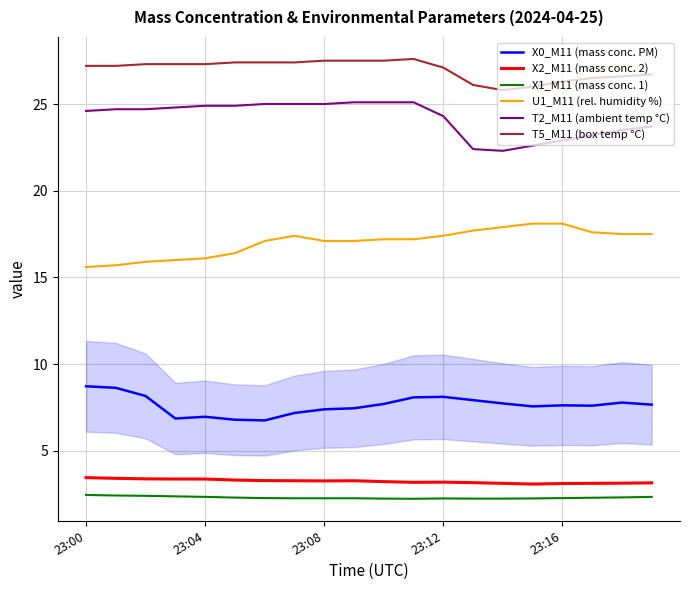

What is the highest value of the X0_M11 (mass conc. PM) series?

8.7